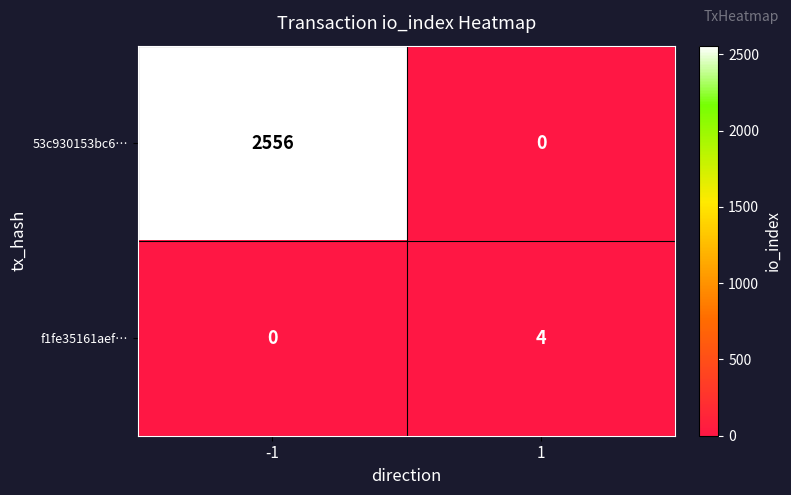

Which series has the largest total across all categories?

53c930153bc6…